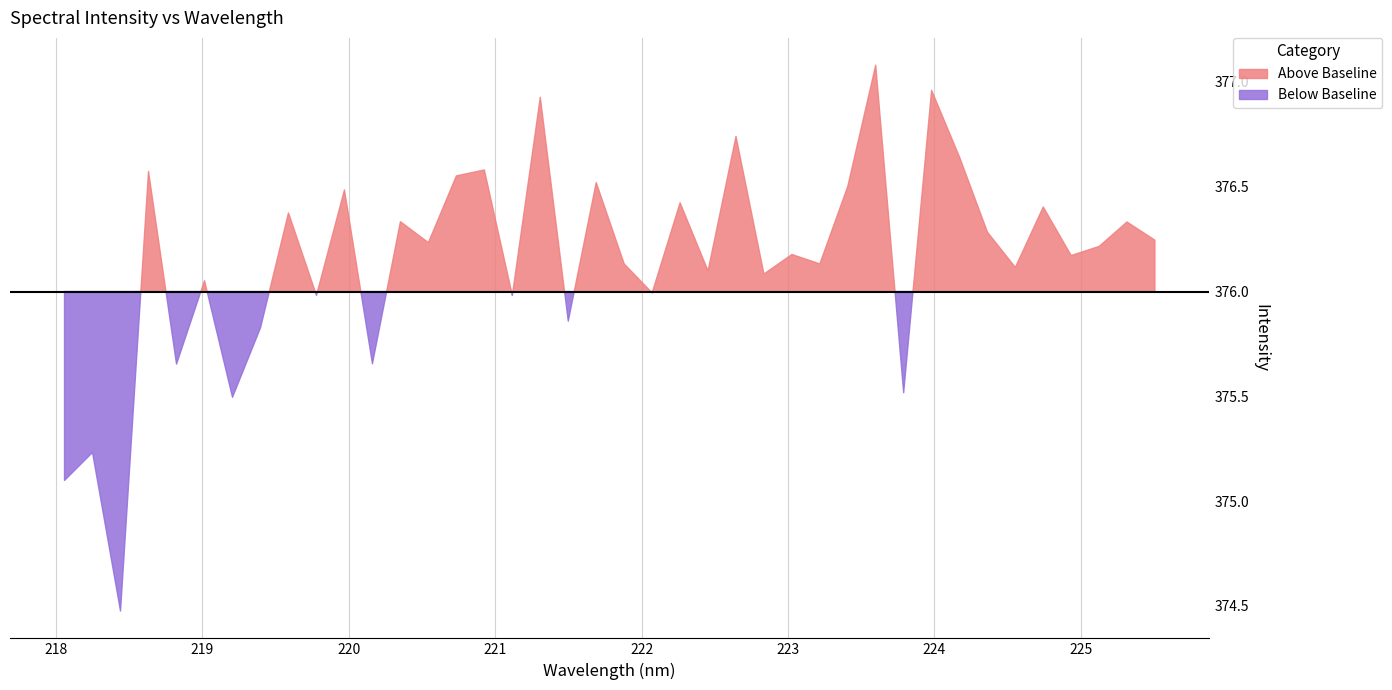

True or false: the data shows 375.7 at 4.

True